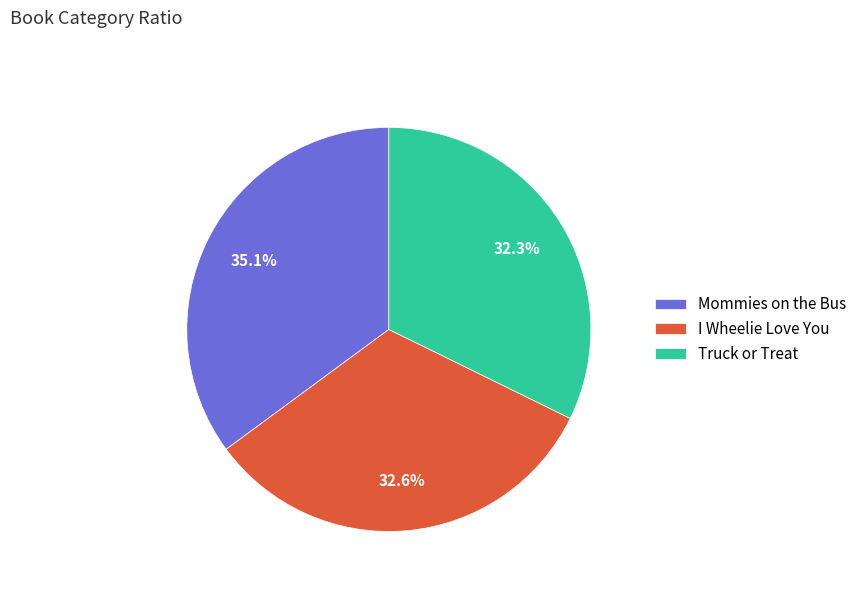

Which category has the biggest portion of the pie?

Mommies on the Bus